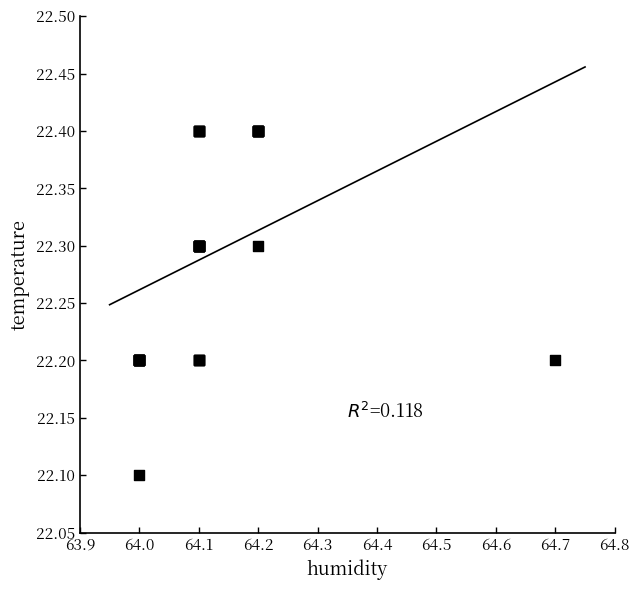

What Y value in the scatter plot is closest to 22?

22.1